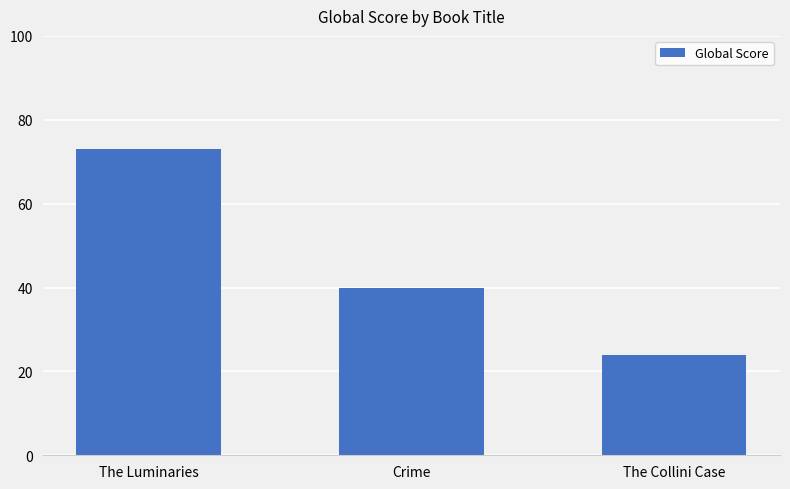

Which has a higher value, The Luminaries or The Collini Case?

The Luminaries